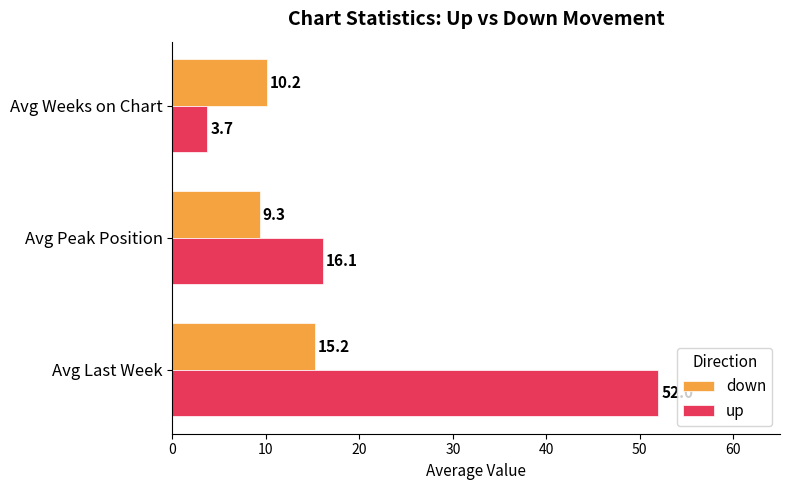

What is the difference between the maximum and minimum values in the up series?

48.3